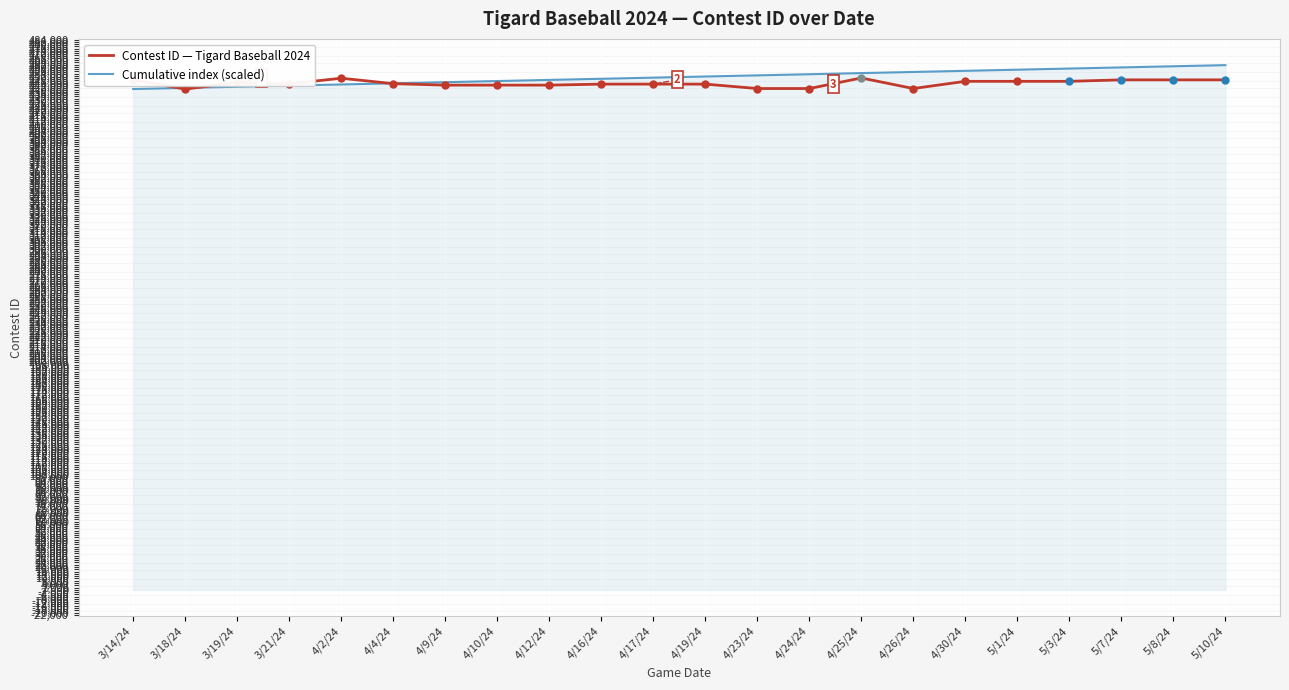

What is the total value across all series at 5/7/24?

908035